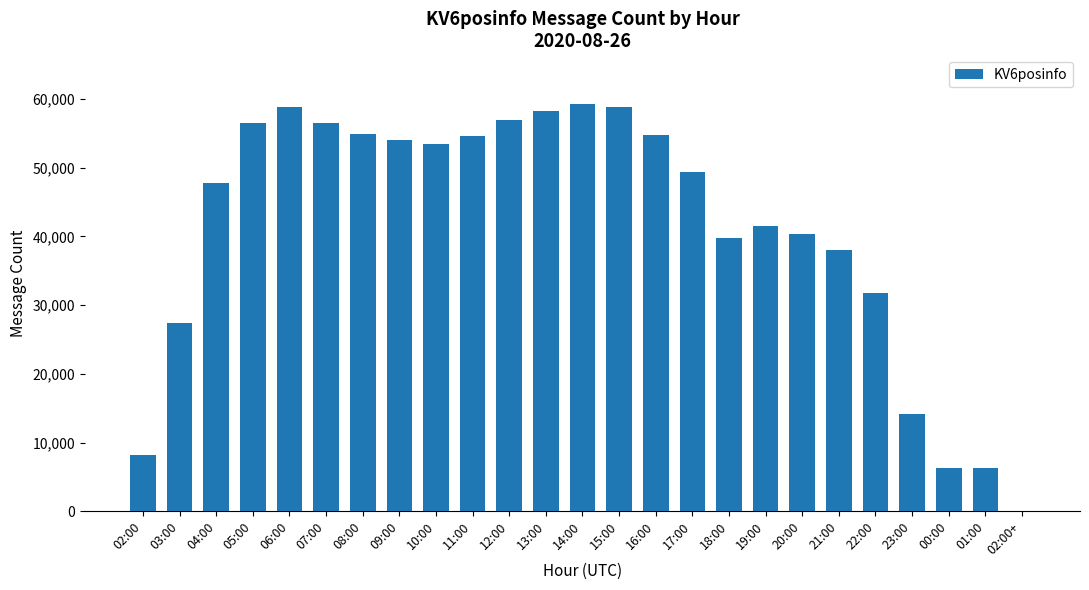

What is the change in value from 08:00 to 00:00?

-48612